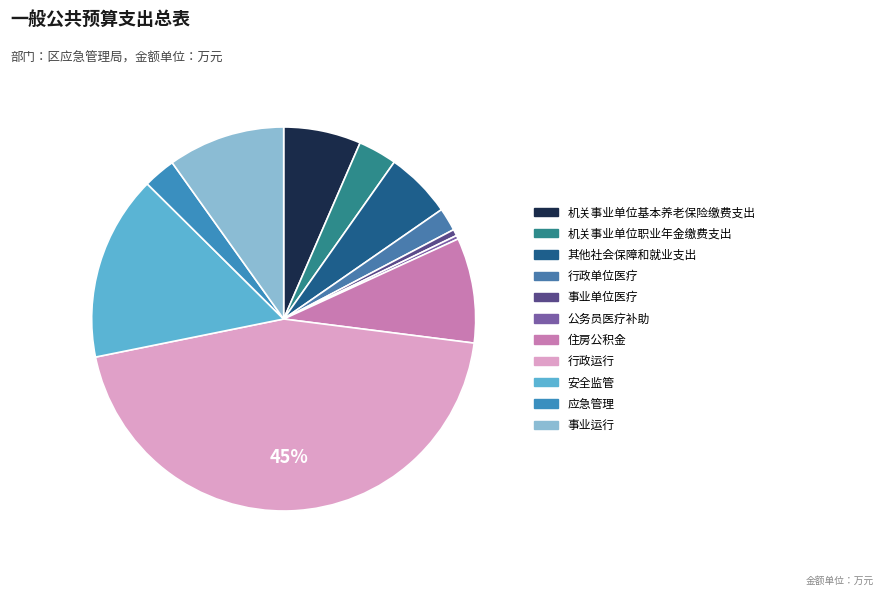

How many segments does this pie chart have?

11